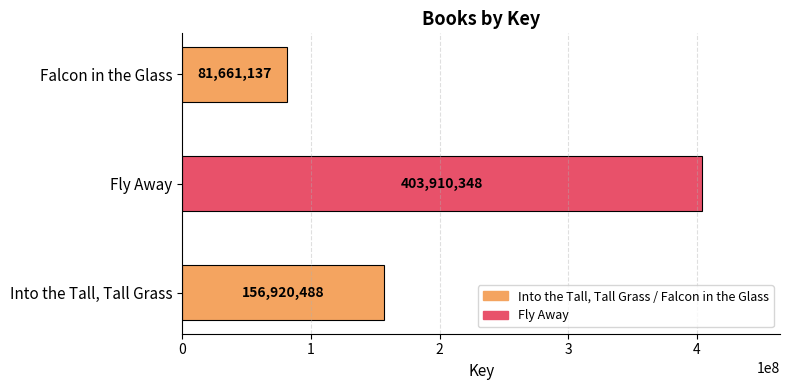

The value at Fly Away is 600529228. True or false?

False